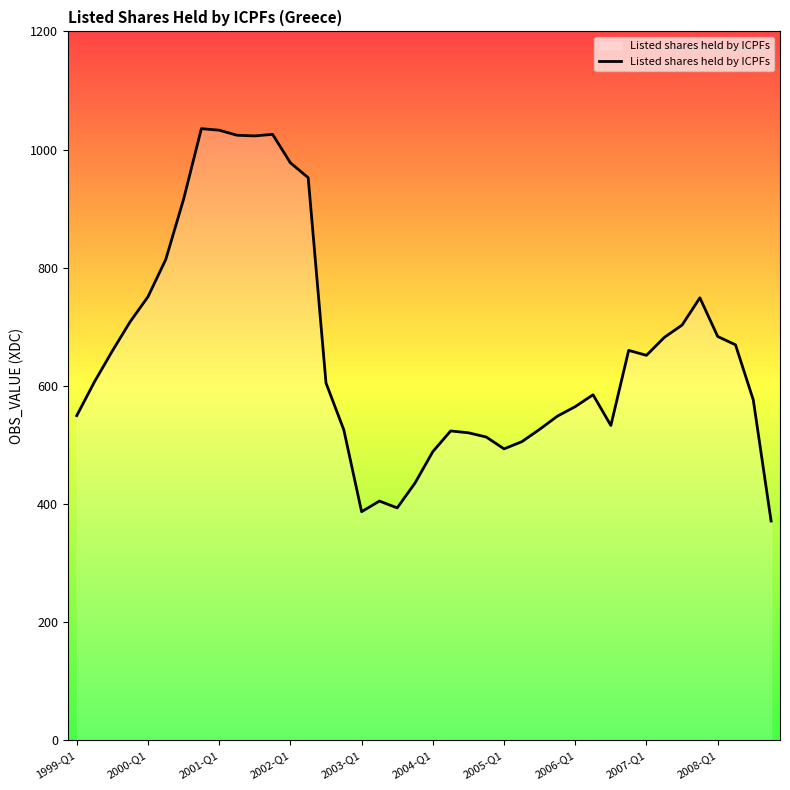

What is the minimum value shown in the chart?

370.9